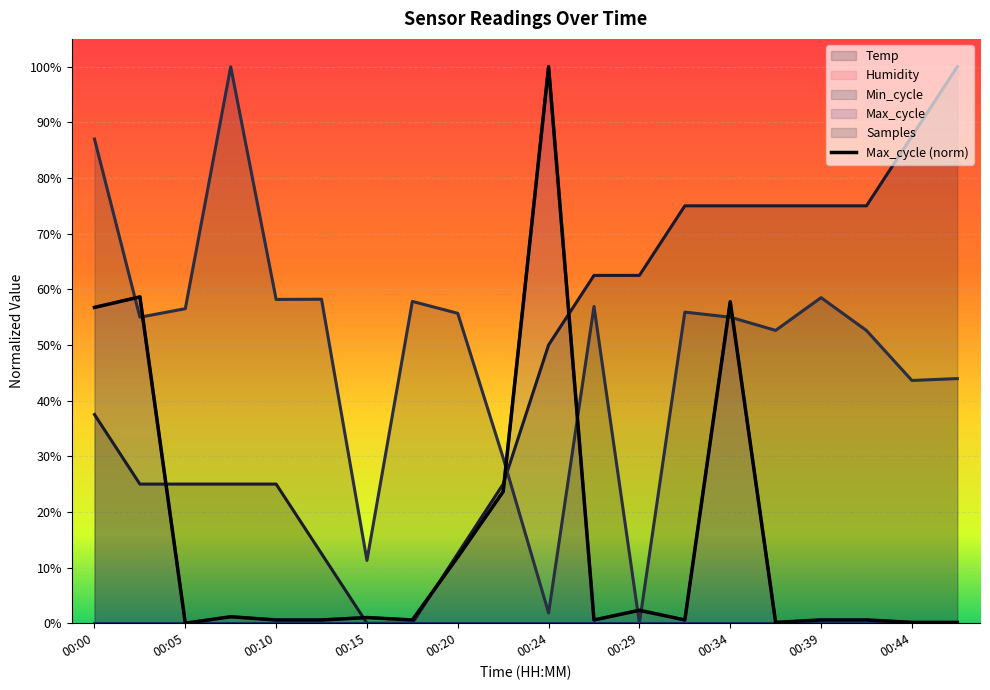

At which category does Samples reach its first local peak?

00:07